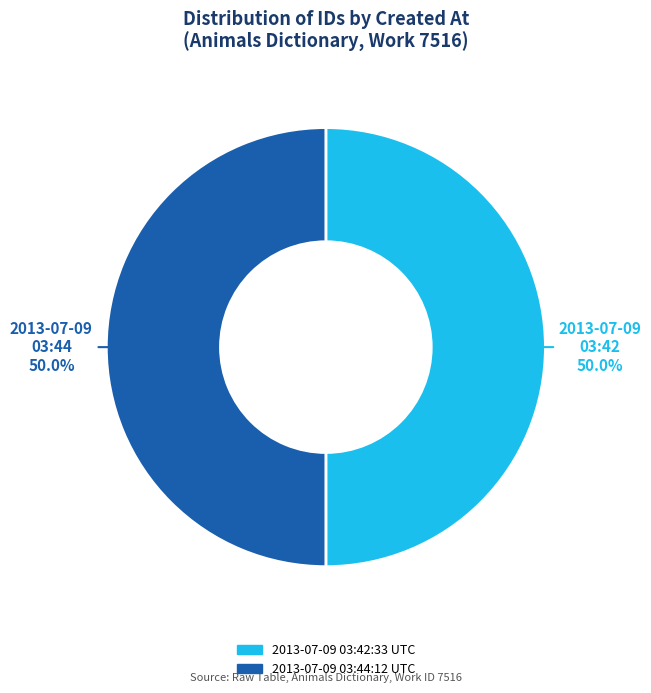

How many segments does this pie chart have?

2